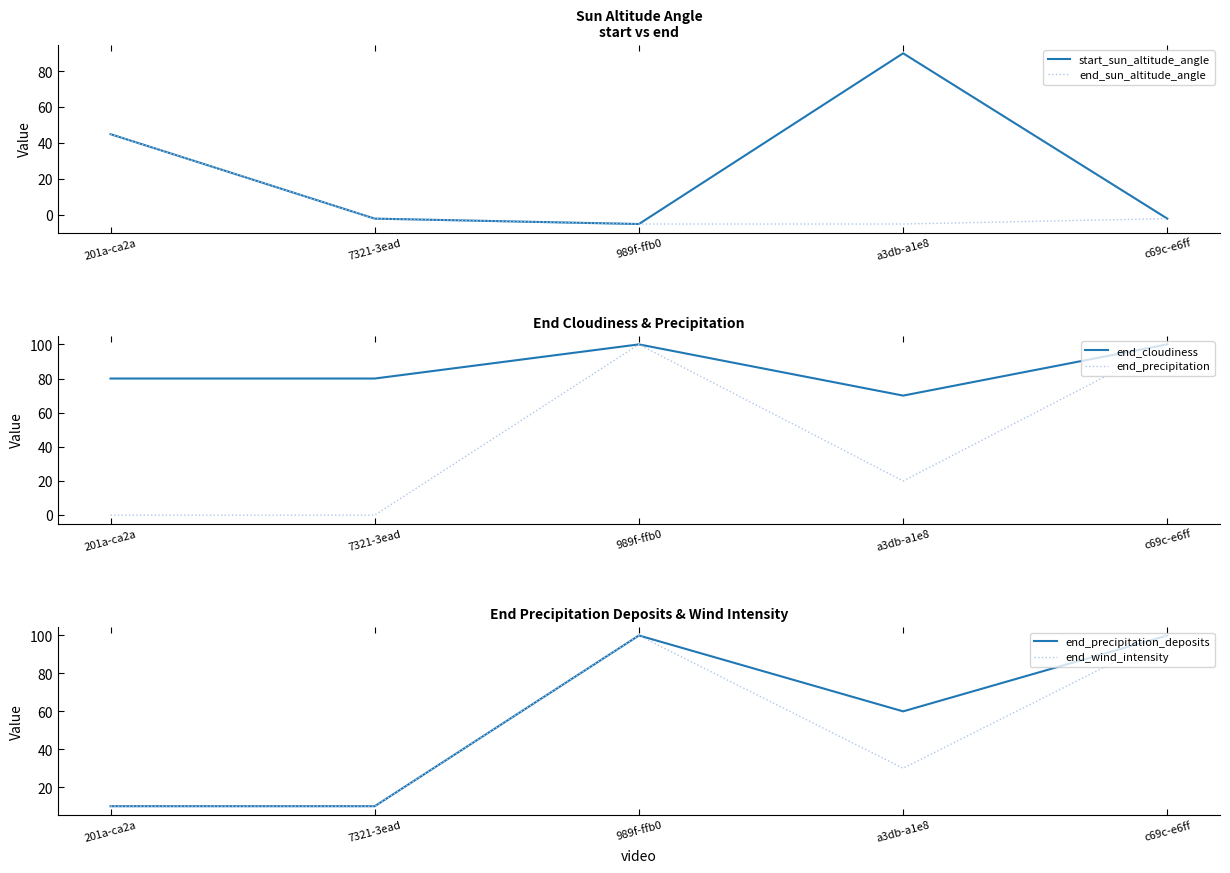

Between 7321-3ead and a3db-a1e8, which series saw the biggest shift?

start_sun_altitude_angle